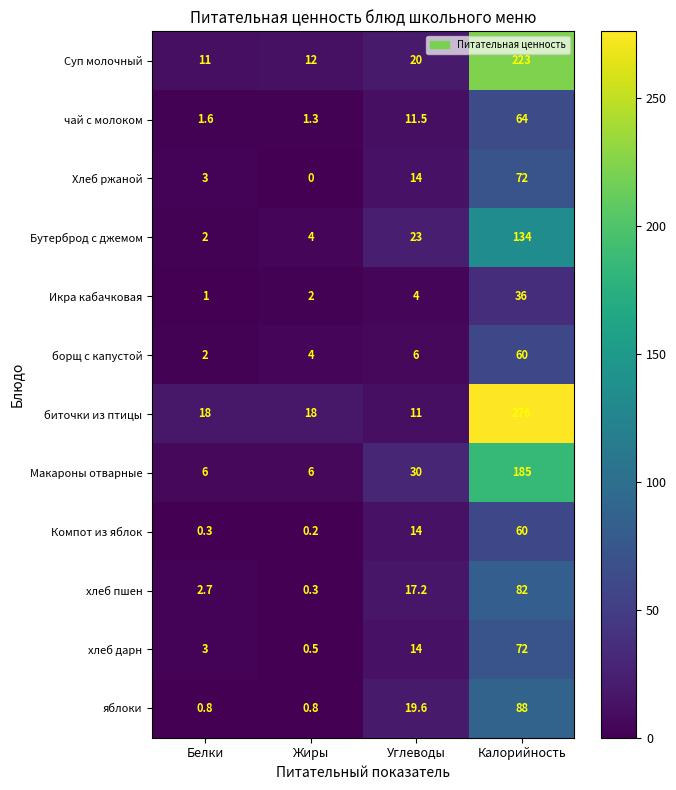

Which series has the widest spread of values?

биточки из птицы